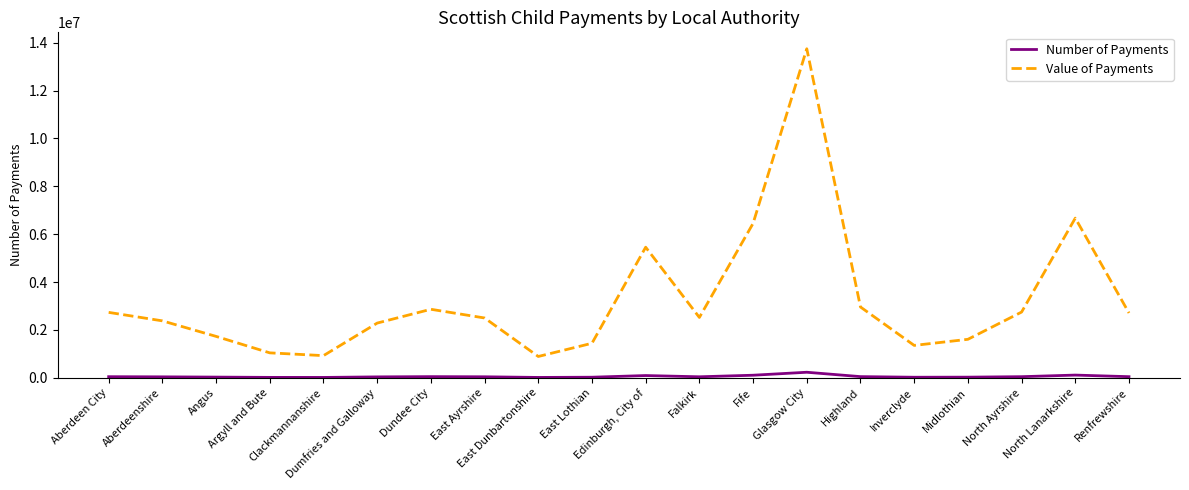

Rank the series by their maximum value, from lowest to highest.

Number of Payments, Value of Payments